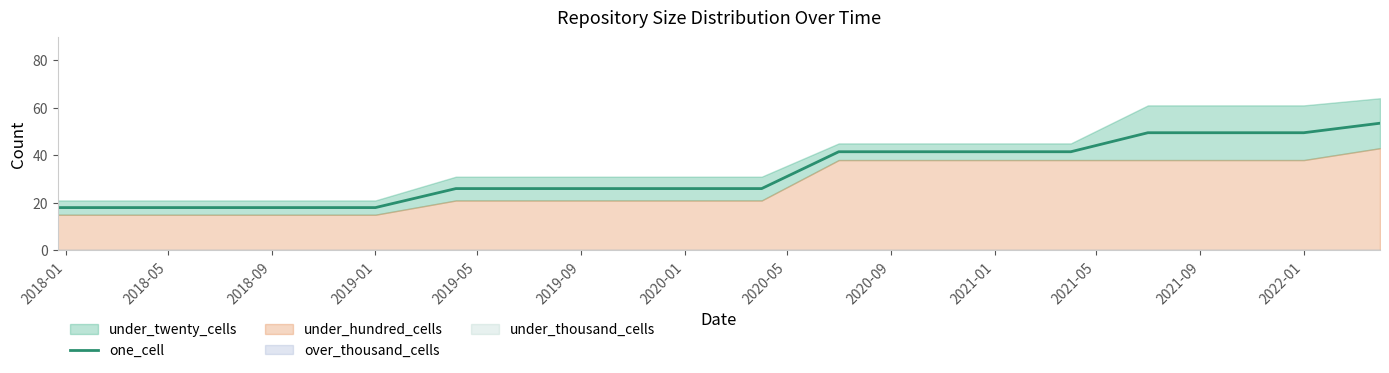

What is the average value?

32.7